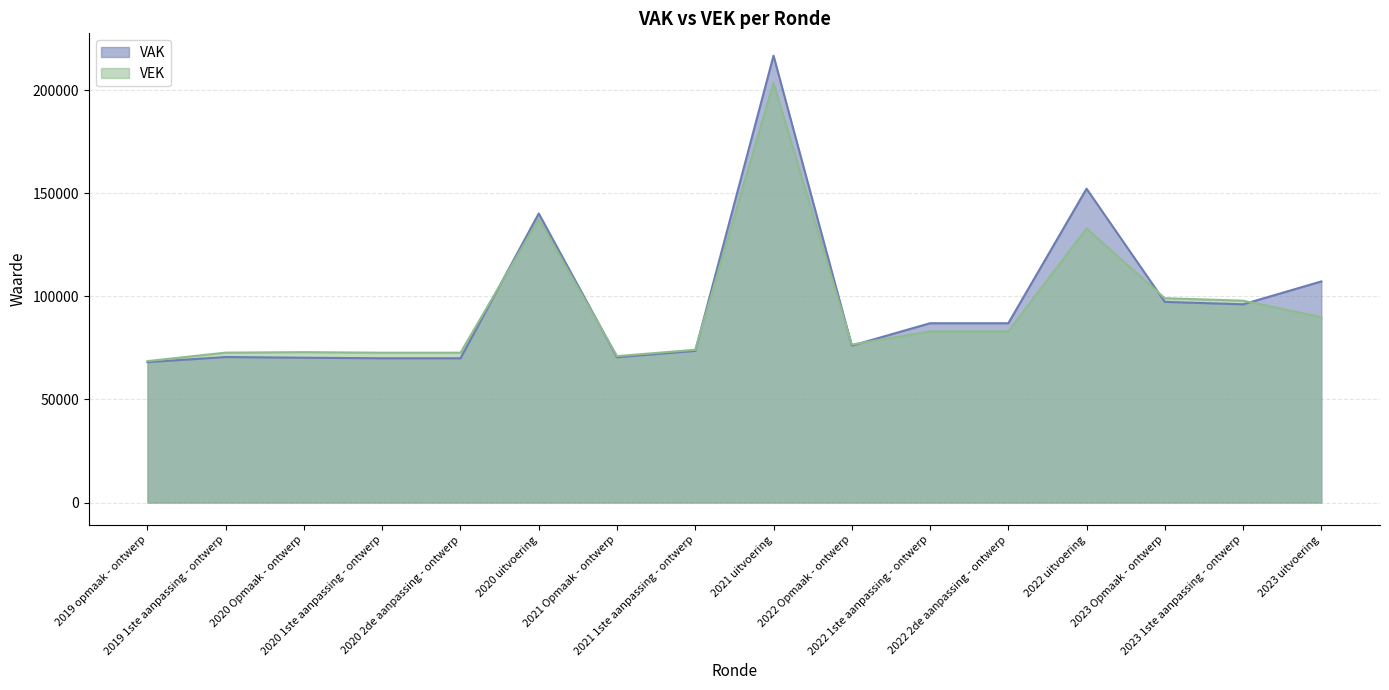

What is the label of the 8th point from the left?

2021 1ste aanpassing - ontwerp